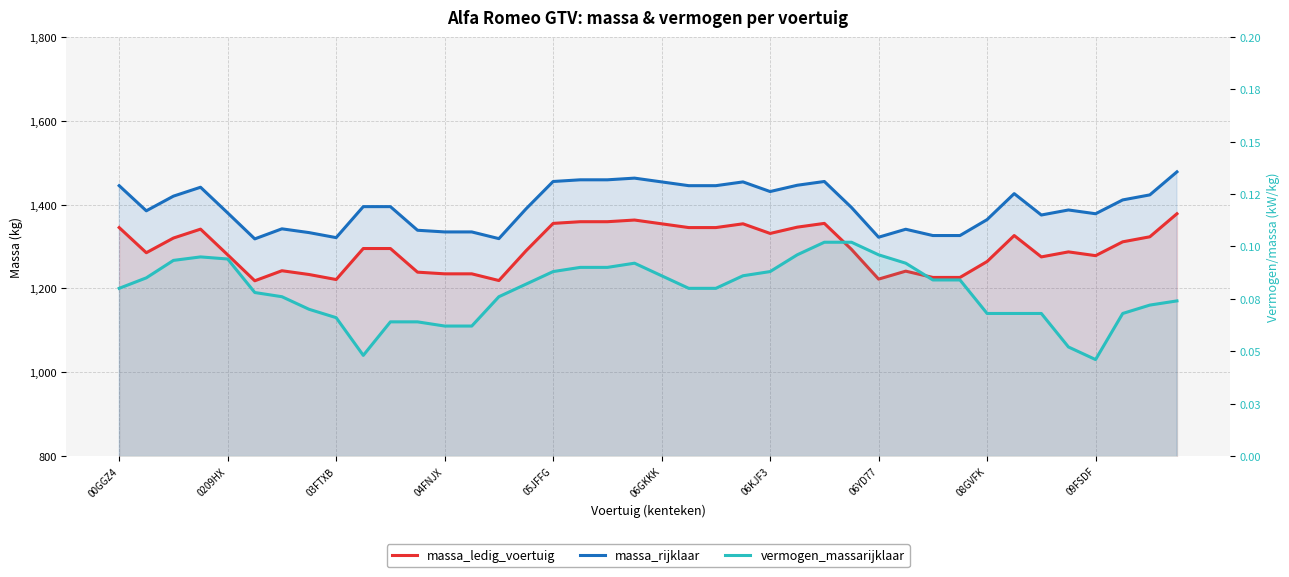

What is the spread (max minus min) of values at 0209HX?

1384.9